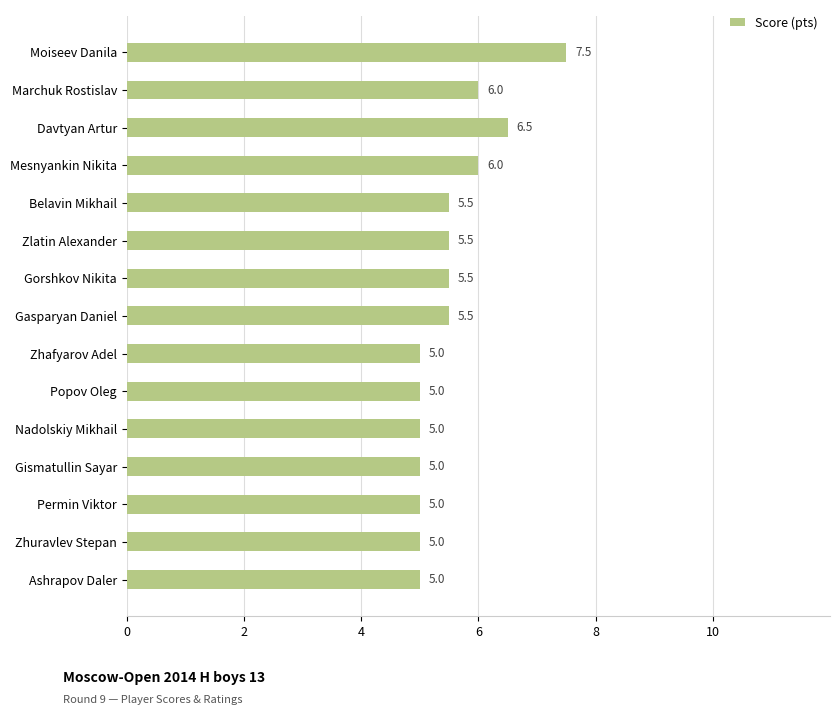

What value does the data have at Mesnyankin Nikita?

6.0